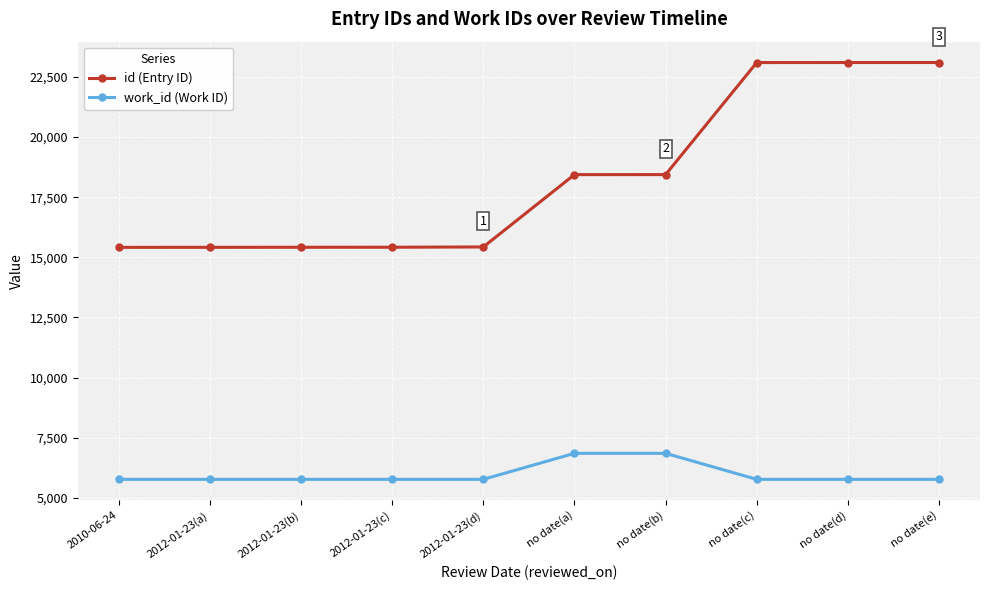

What is the difference between the highest and lowest values at no date(a)?

11580